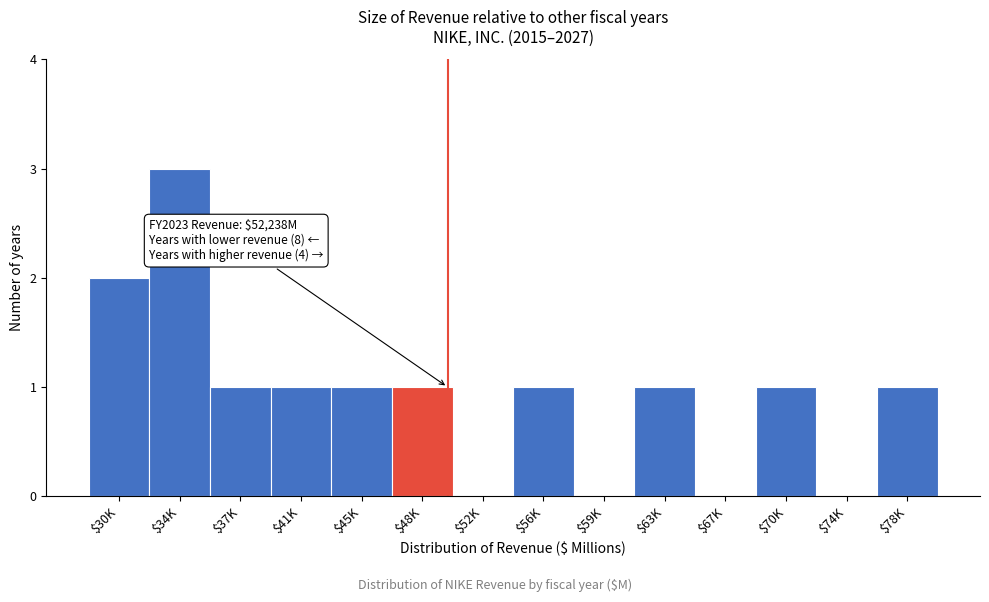

At which category does the chart reach its peak across all series?

$34K